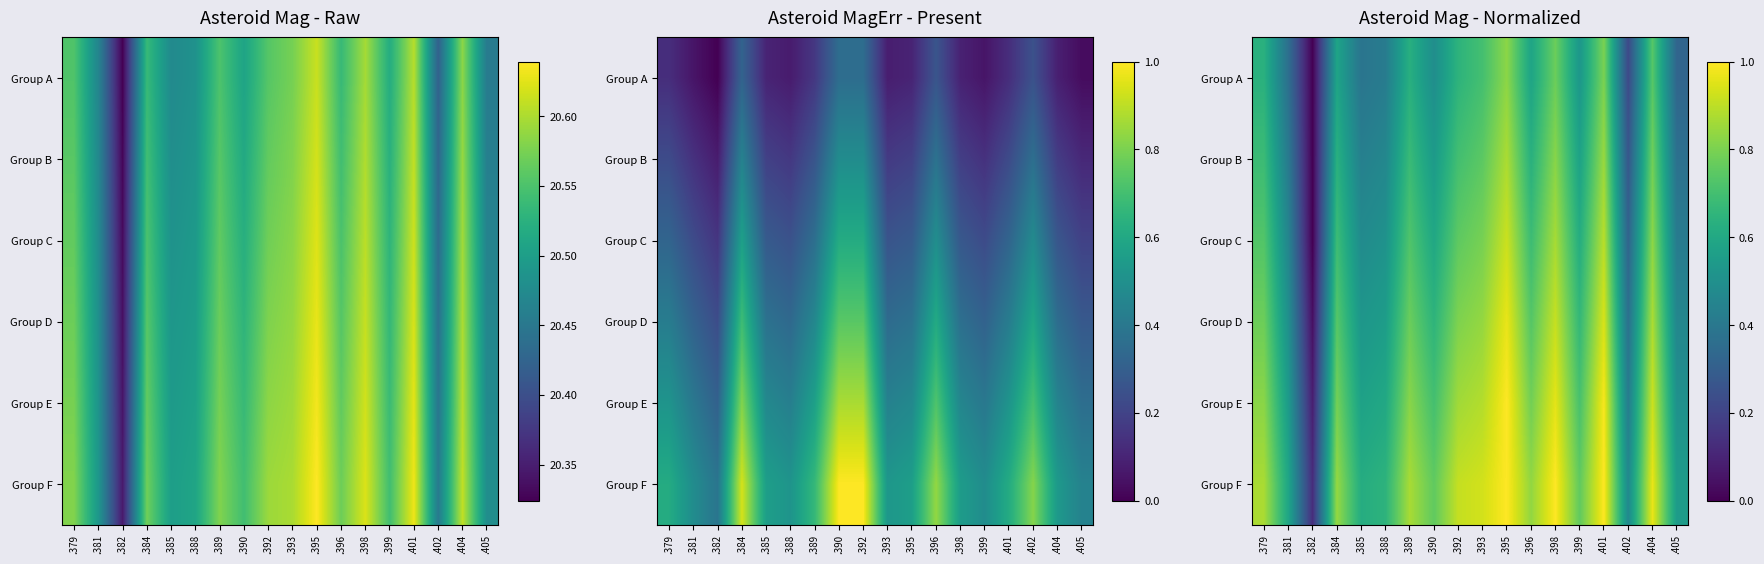

What is the average value of the Group E series?

0.7